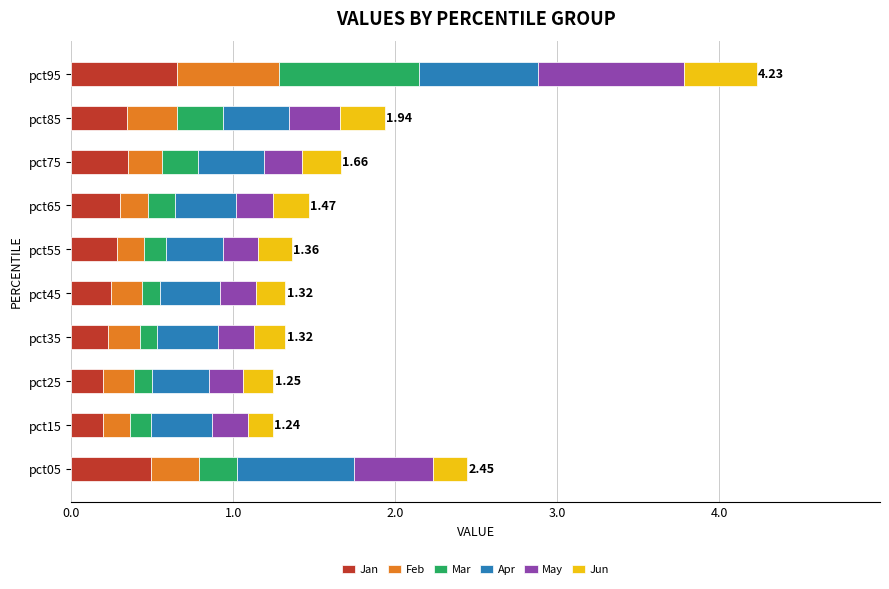

What is the difference between the maximum and minimum values in the Jan series?

0.5